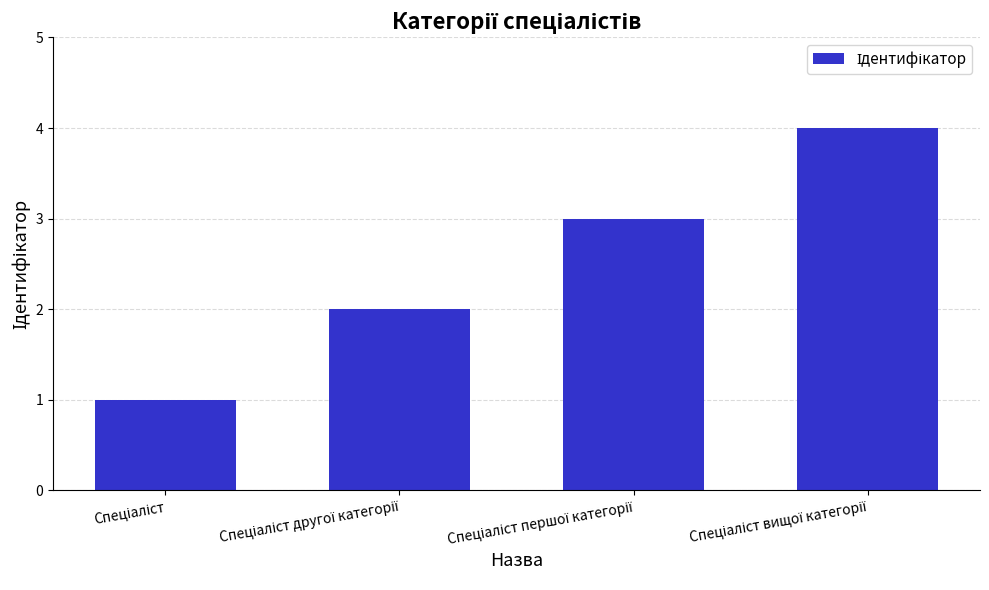

What is the difference between the maximum and minimum values?

3